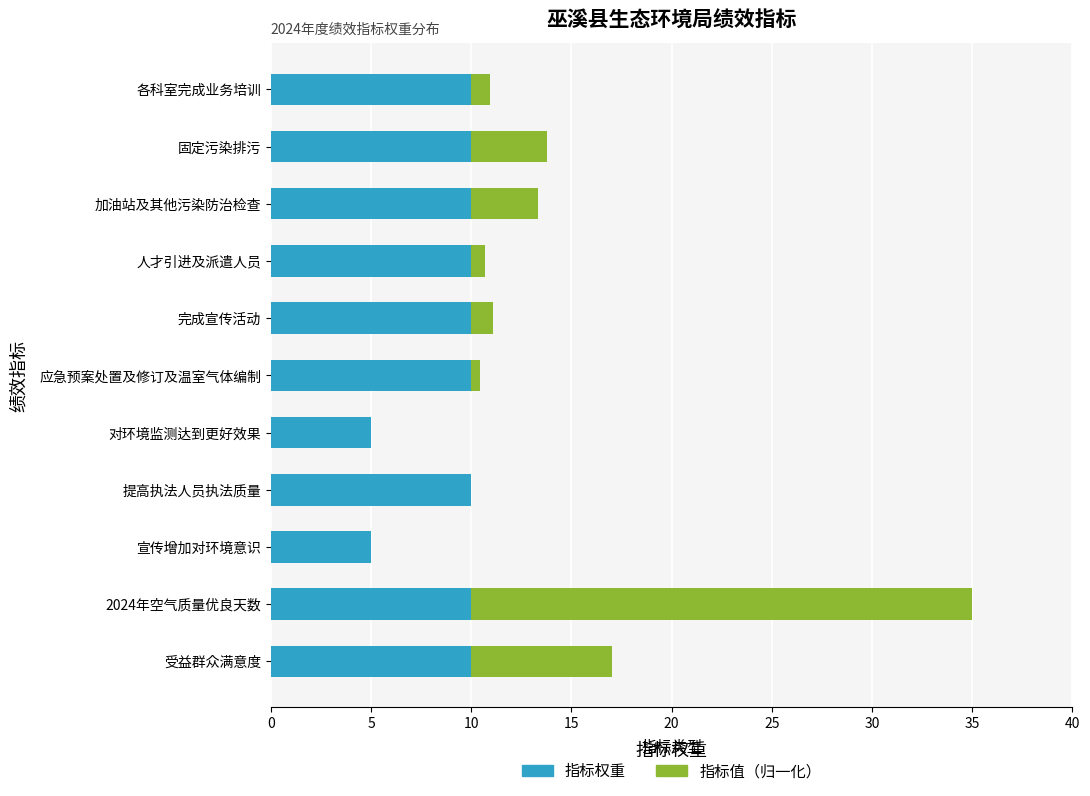

What value does the 指标权重 series have at 宣传增加对环境意识?

5.0